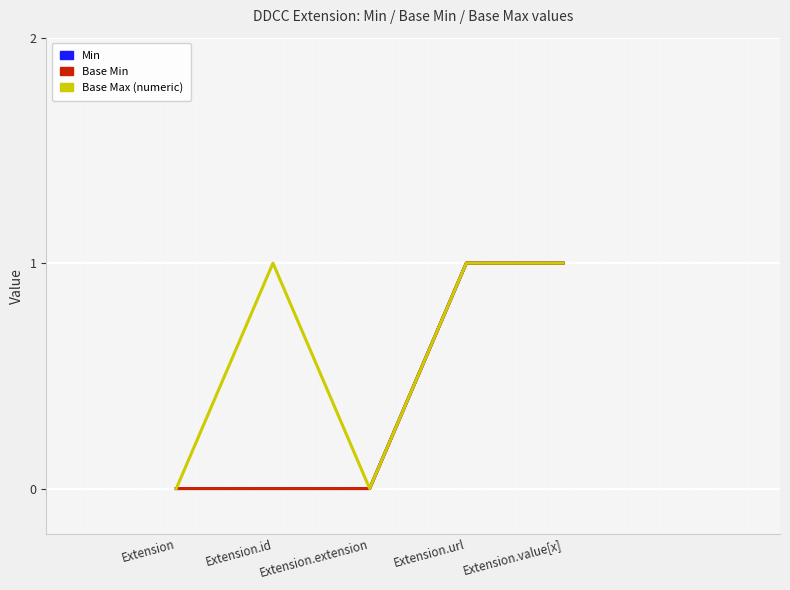

Does the chart display data point markers on the line(s)?

No